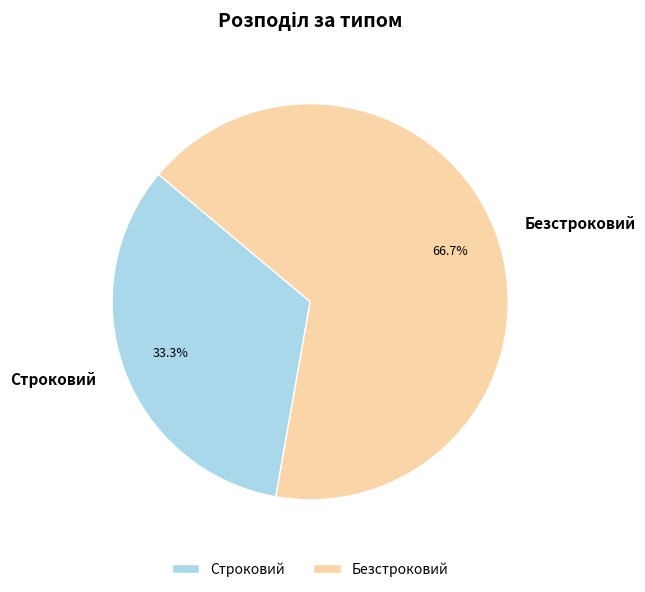

Is Безстроковий the majority of the pie?

Yes